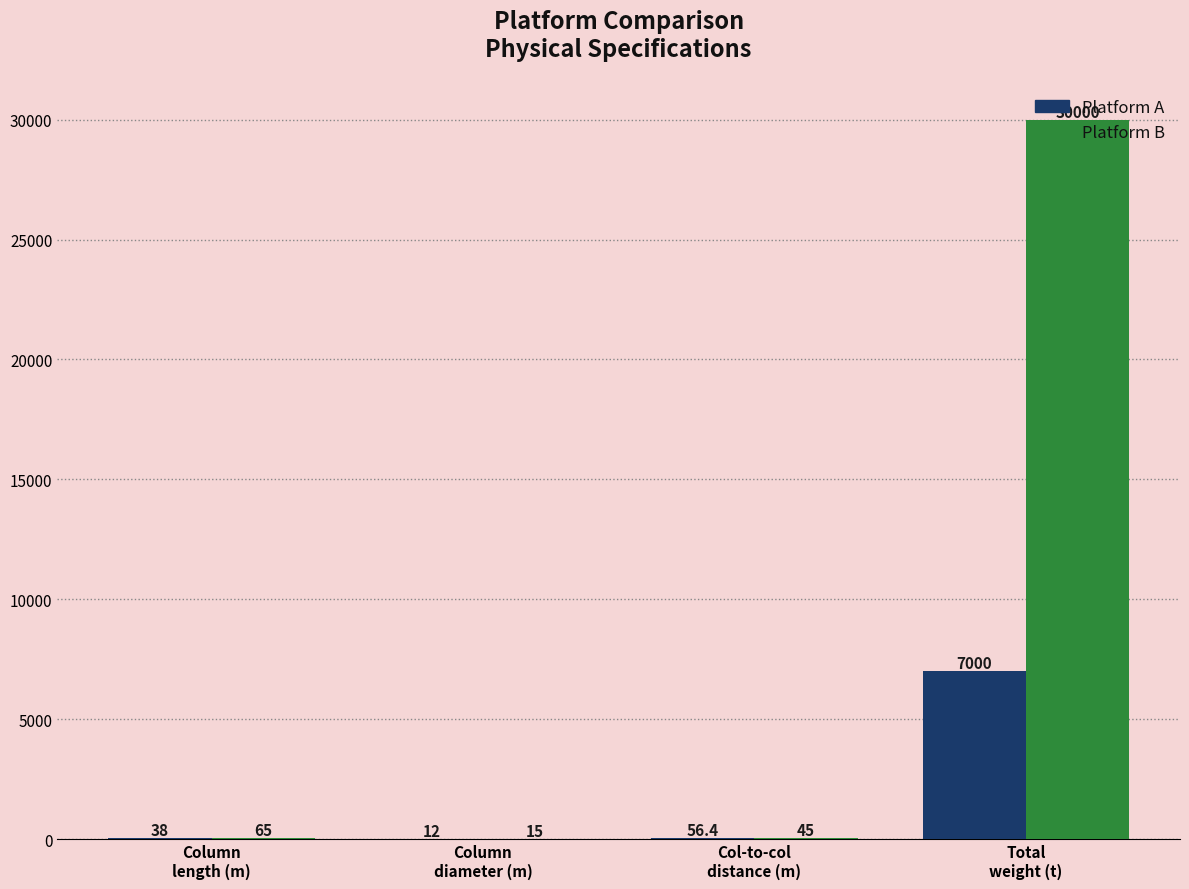

How many groups of bars are there?

4